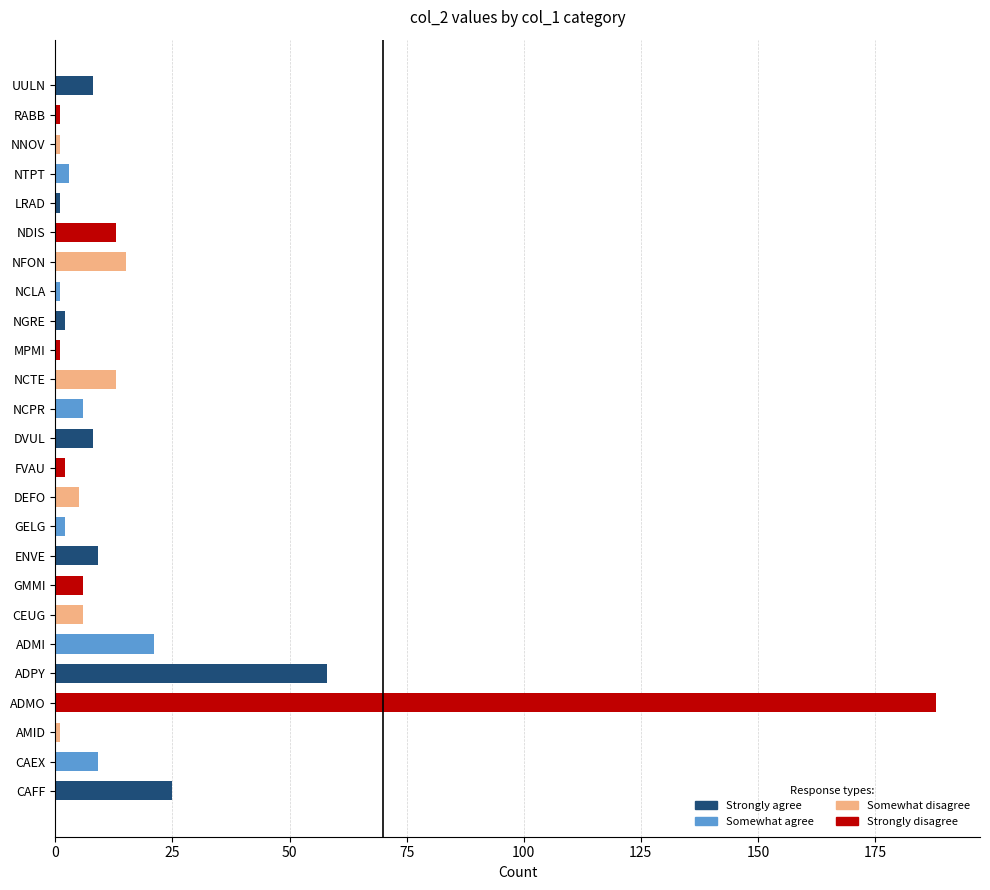

Where is the data nearest to the value 94?

ADPY